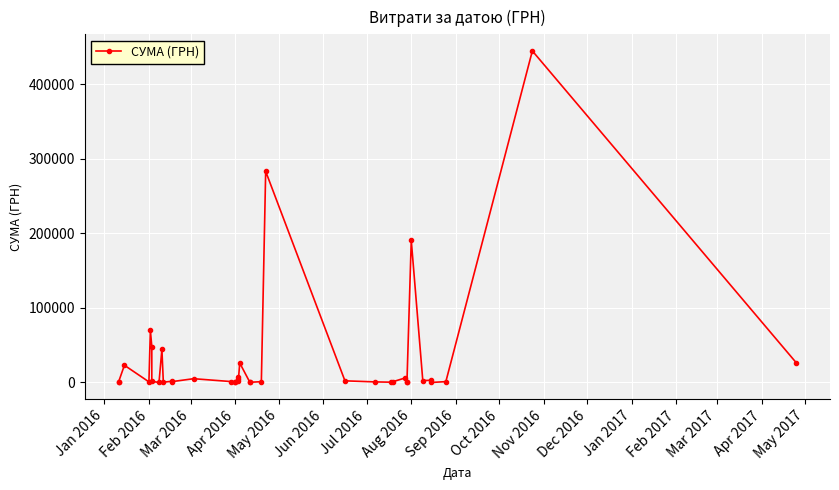

How many points are lower than both their immediate neighbors (excluding endpoints)?

11